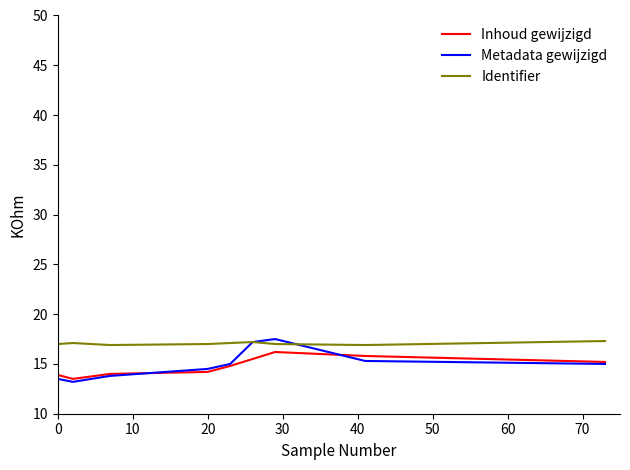

Which series has the largest range (max minus min)?

Metadata gewijzigd